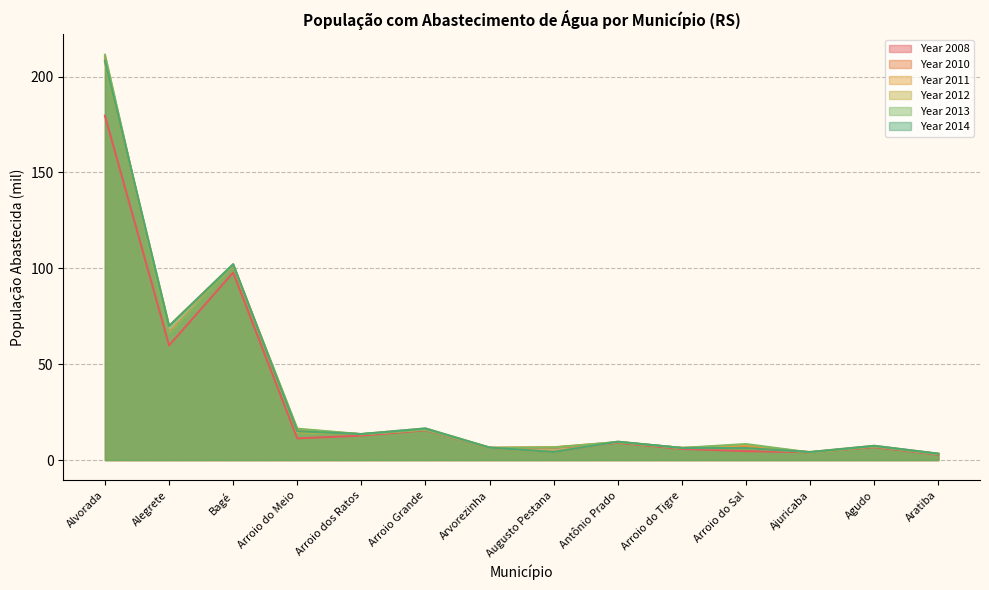

The value of Year 2012 at Agudo is 7.4. True or false?

True